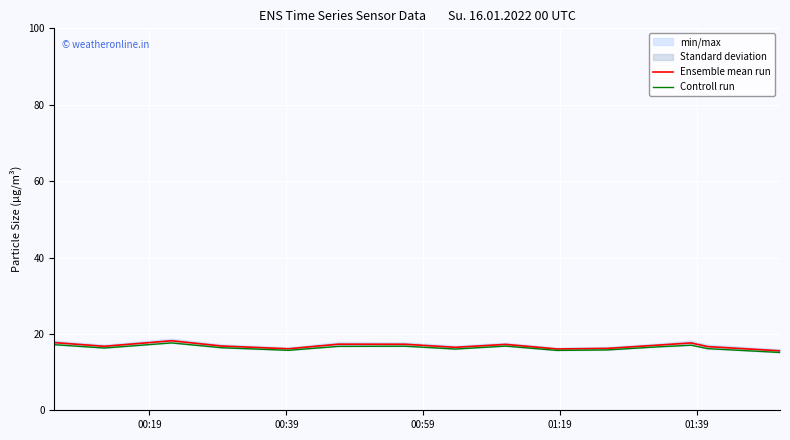

What is the lowest value of the Ensemble mean run series?

15.6